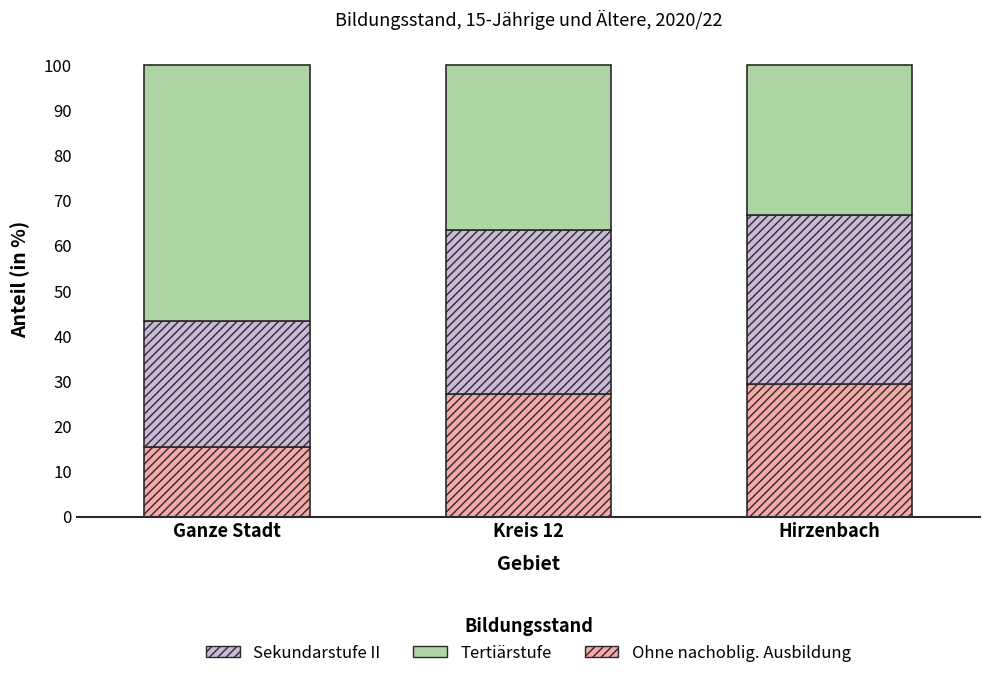

What is the total value across all series at Hirzenbach?

100.0